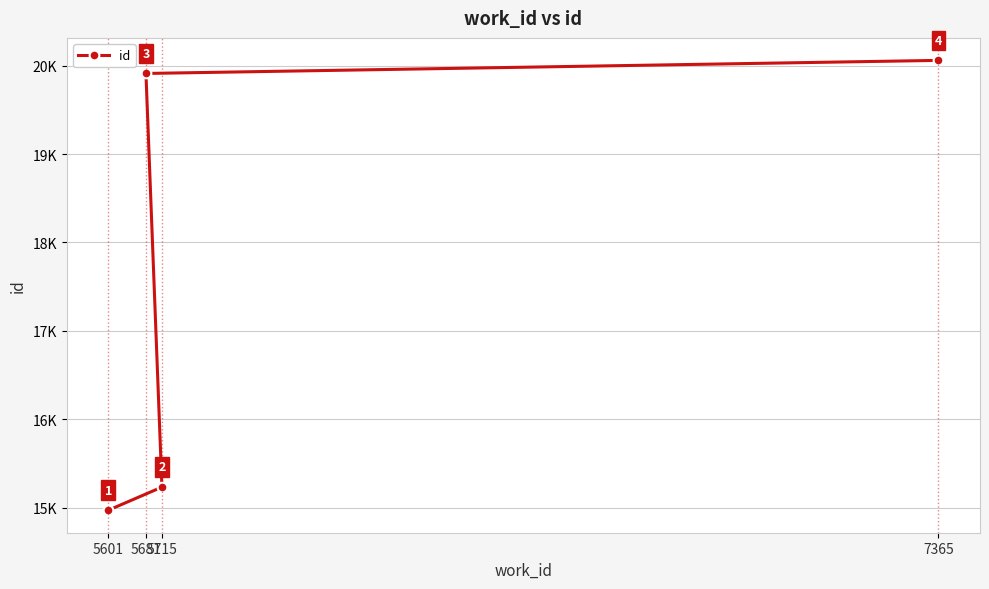

Reading left to right, list all the values displayed in this chart.

14970	15232	19913	20061